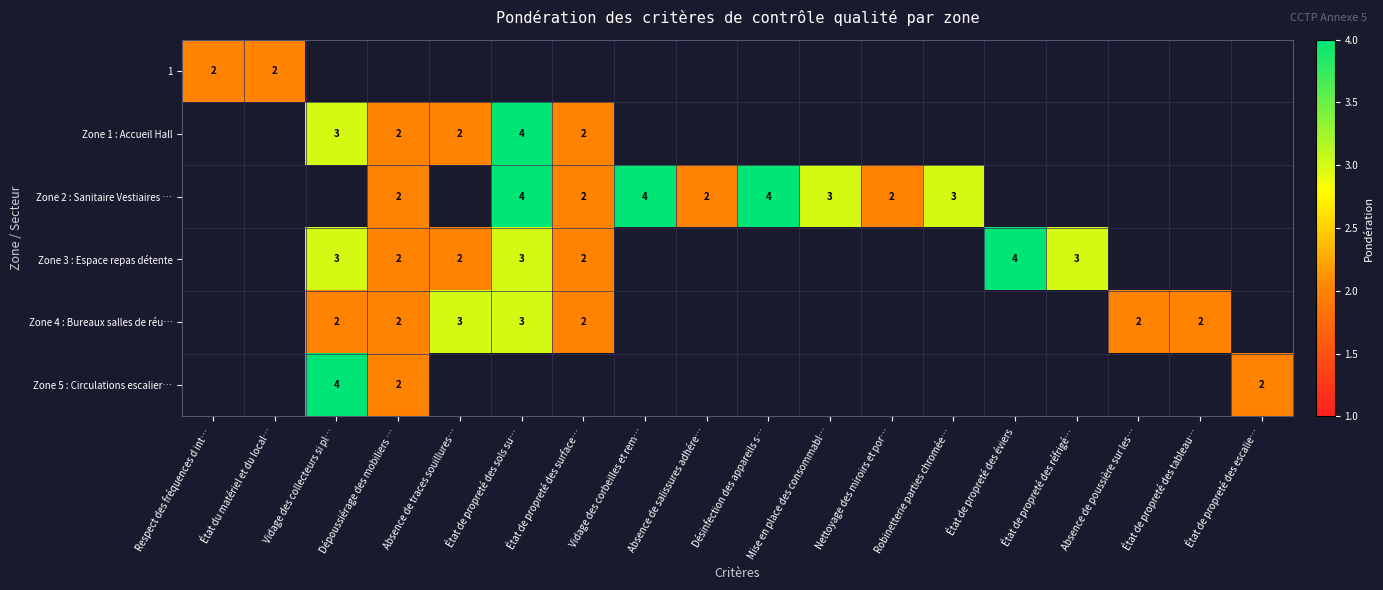

The 1 series shows 2 at Respect des fréquences d int…. True or false?

True